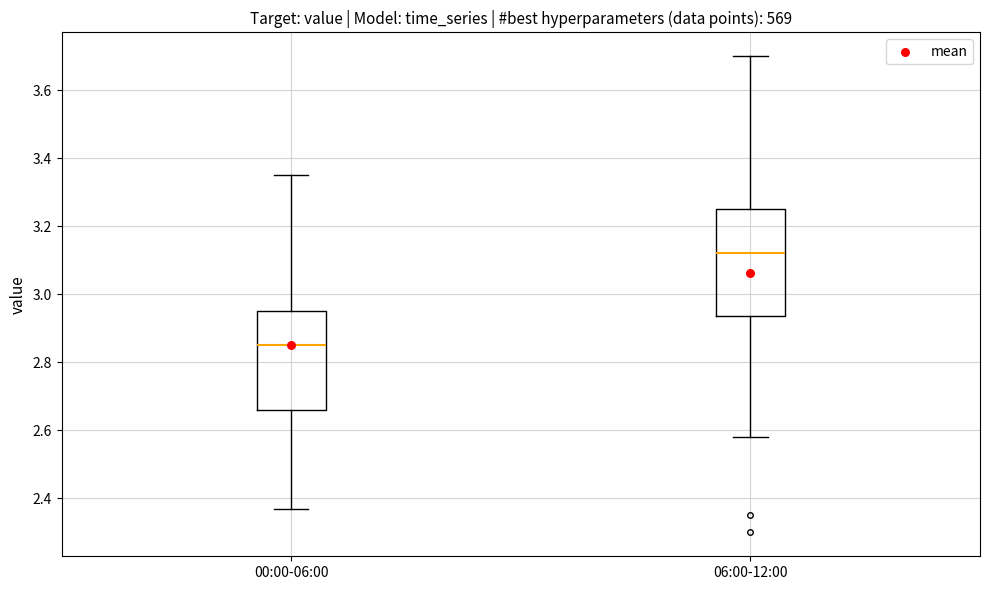

Which box is the tallest, from its lower edge to its upper edge?

06:00-12:00